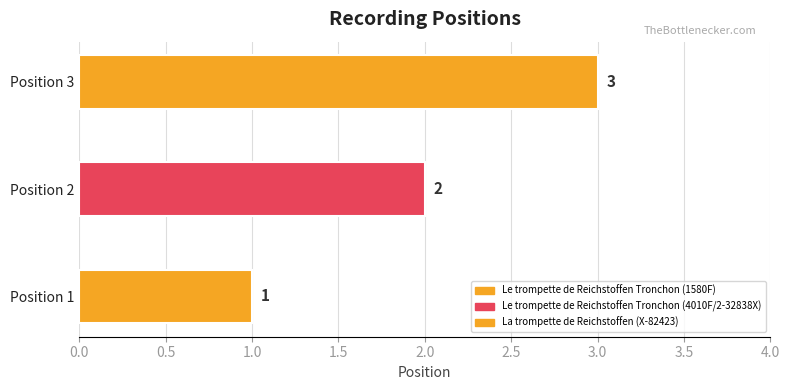

How many bars are there in total?

3